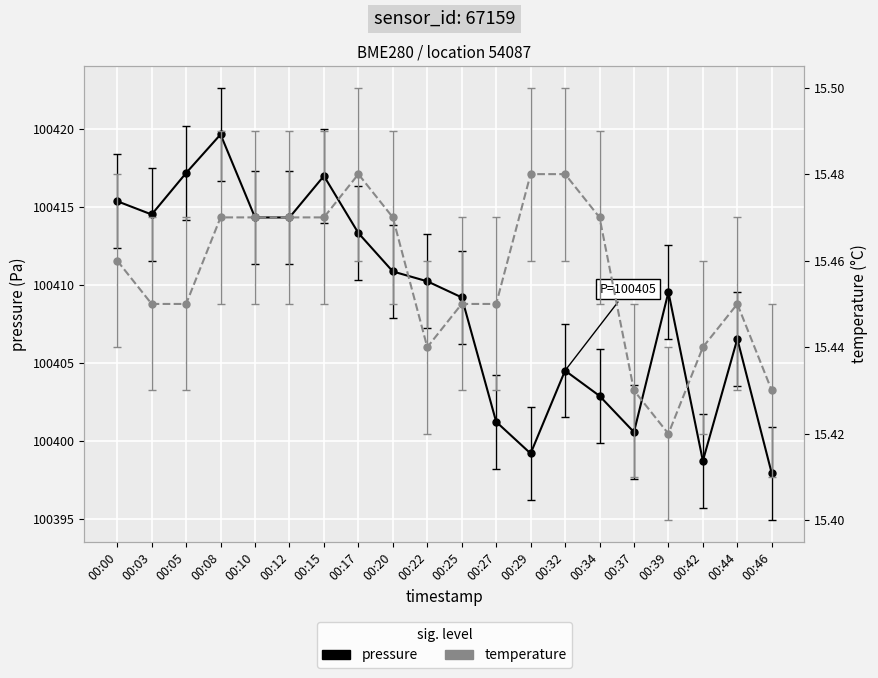

Which has a higher value, 00:08 or 00:10?

00:08